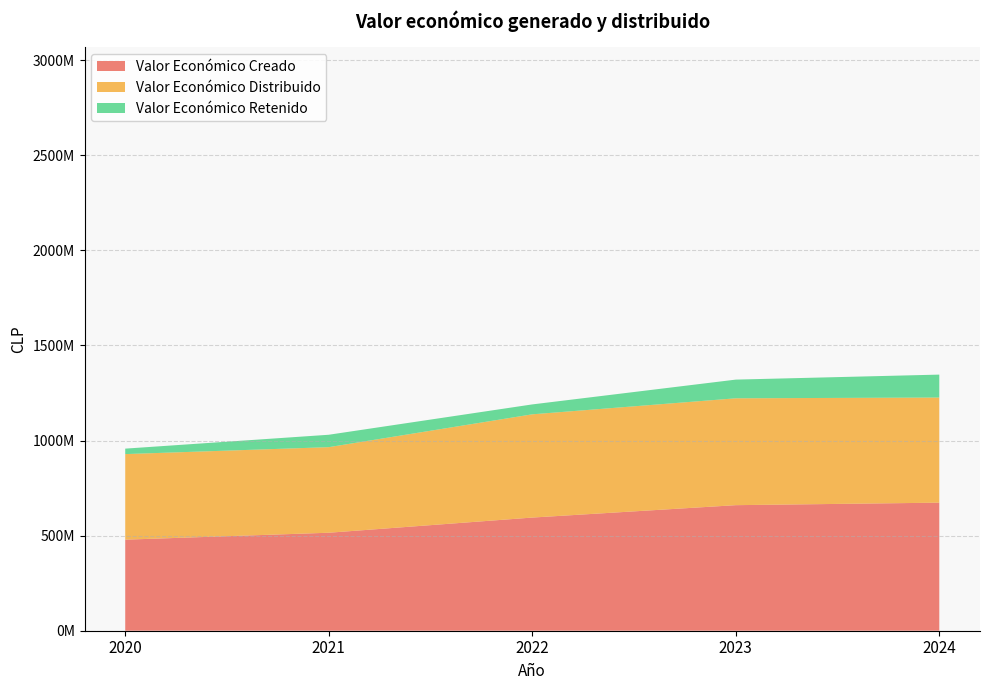

At which category is the sum across all series the highest?

2024